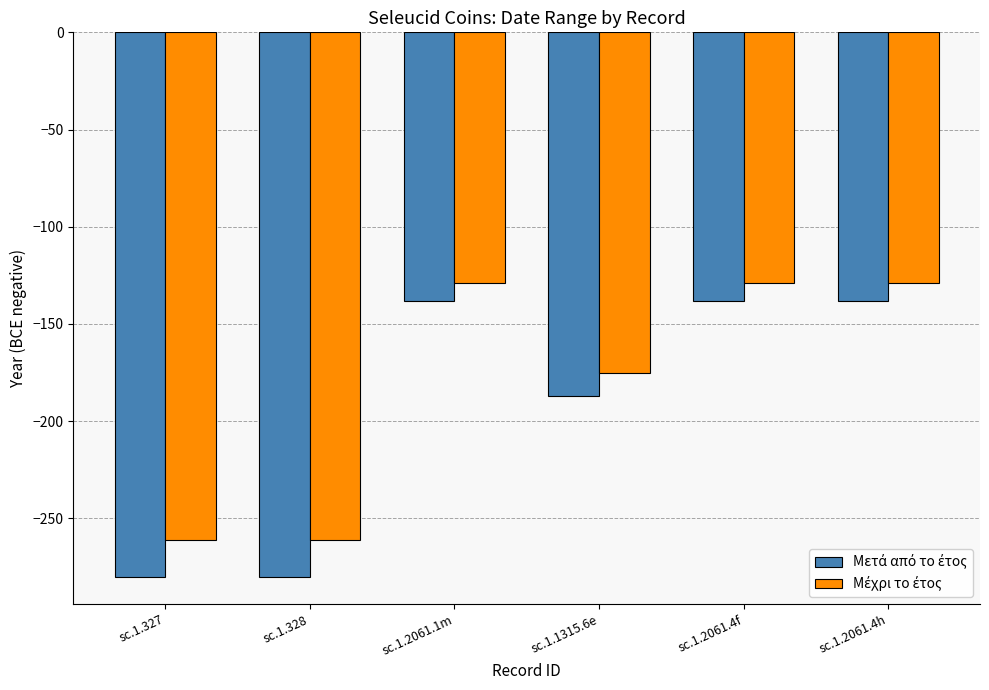

What is the greatest value displayed?

-129